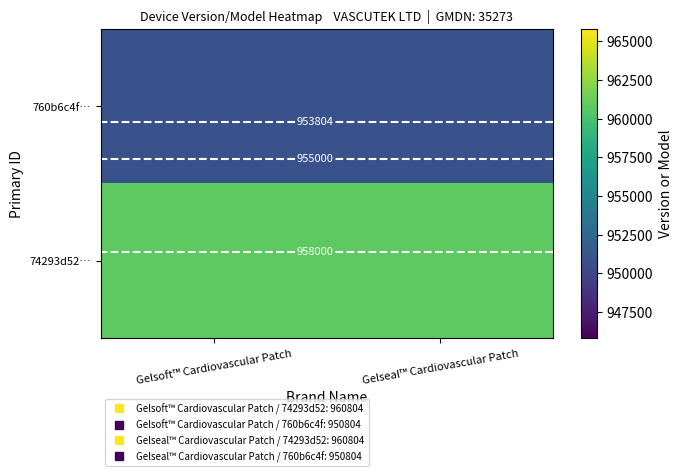

At which label is 760b6c4f… closest to 950804?

Gelsoft™ Cardiovascular Patch